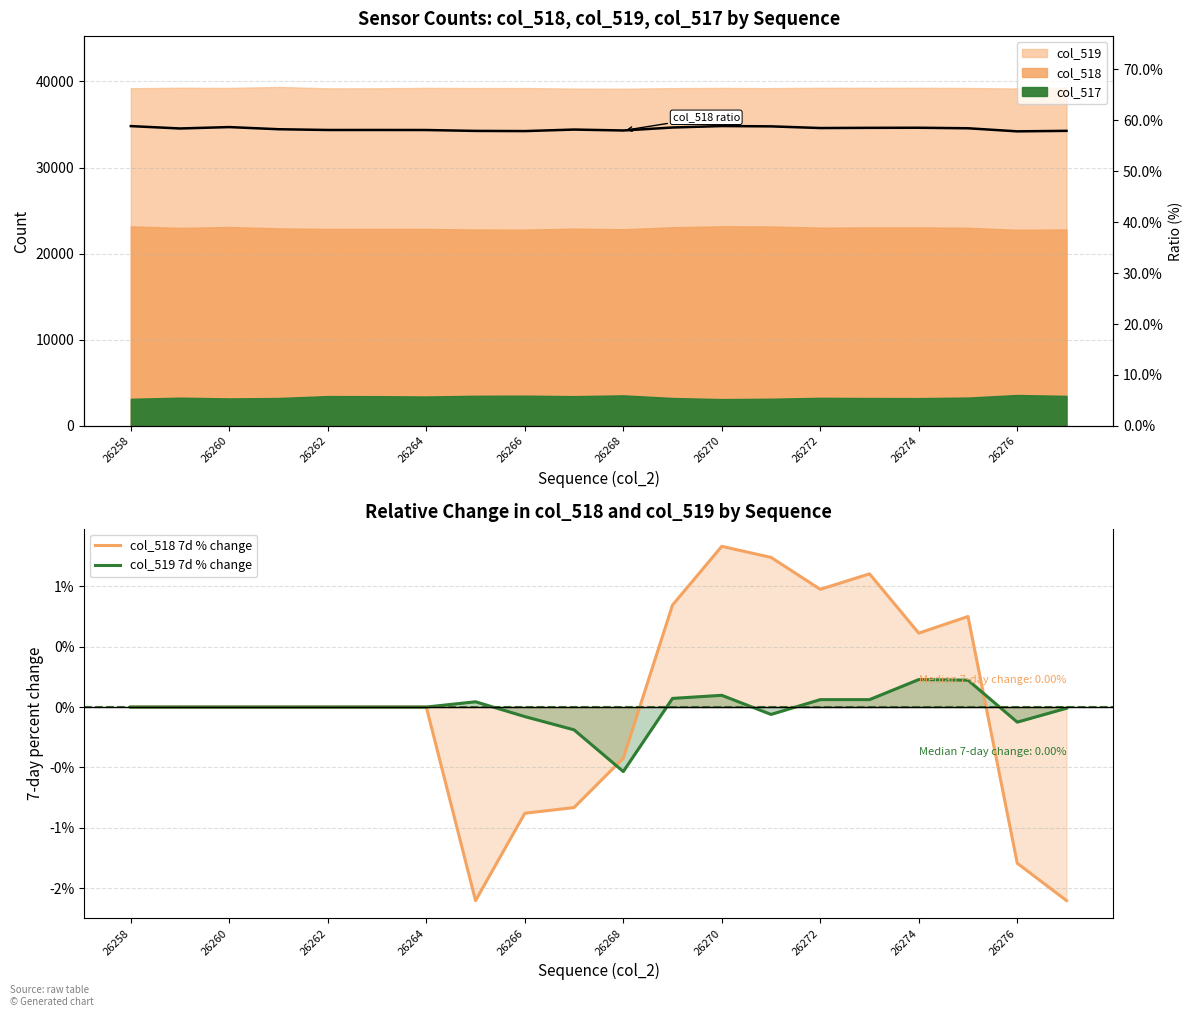

How many negative values does the col_519 7d % change series have?

6